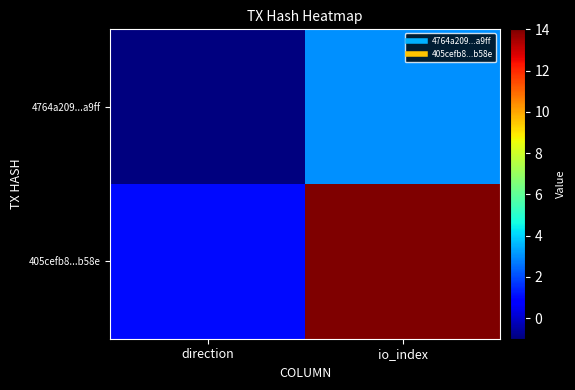

Reading left to right, transcribe all the data shown in this chart.

4764a209...a9ff: direction=-1	io_index=3
405cefb8...b58e: direction=1	io_index=14